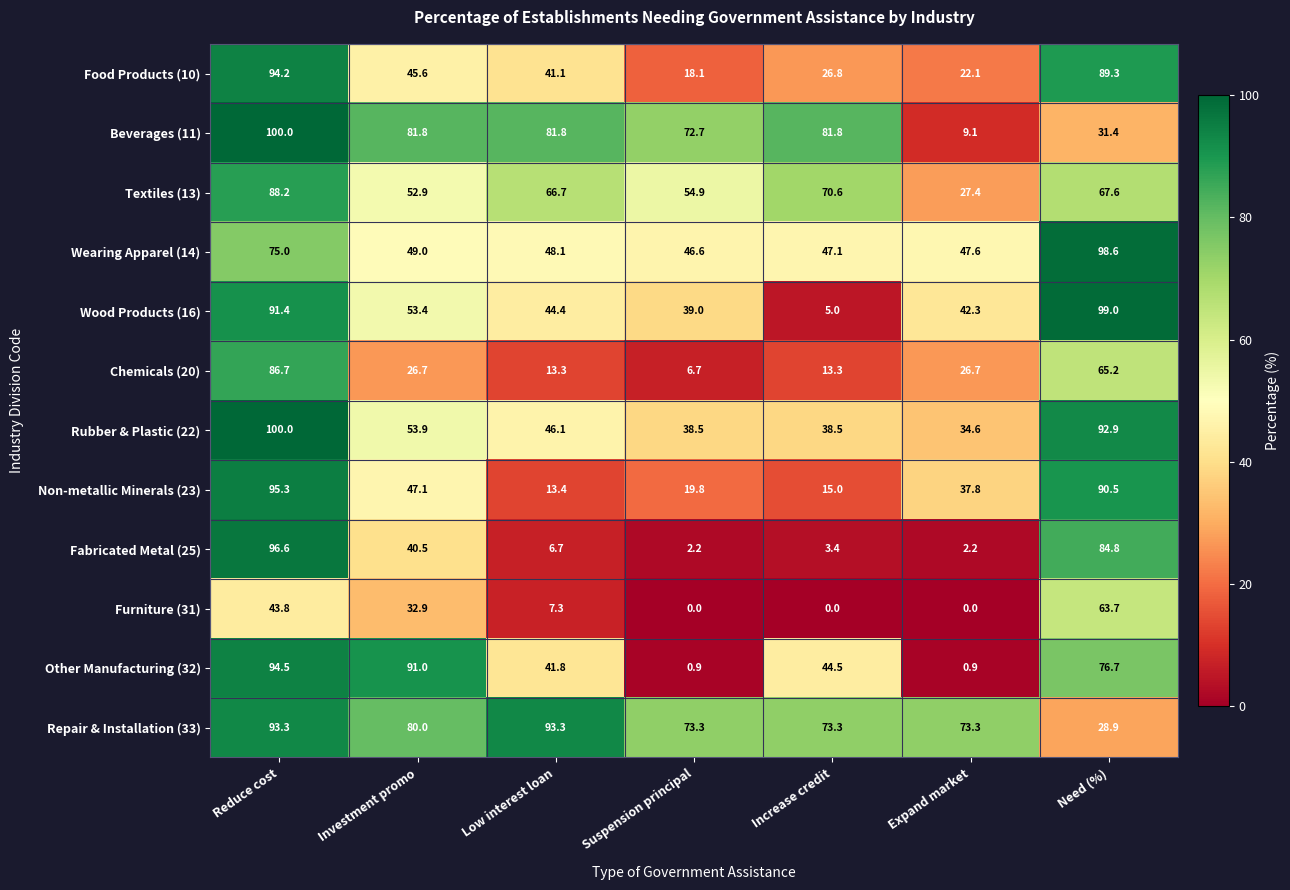

Rank the categories by Wood Products (16) value from highest to lowest.

Need (%), Reduce cost, Investment promo, Low interest loan, Expand market, Suspension principal, Increase credit